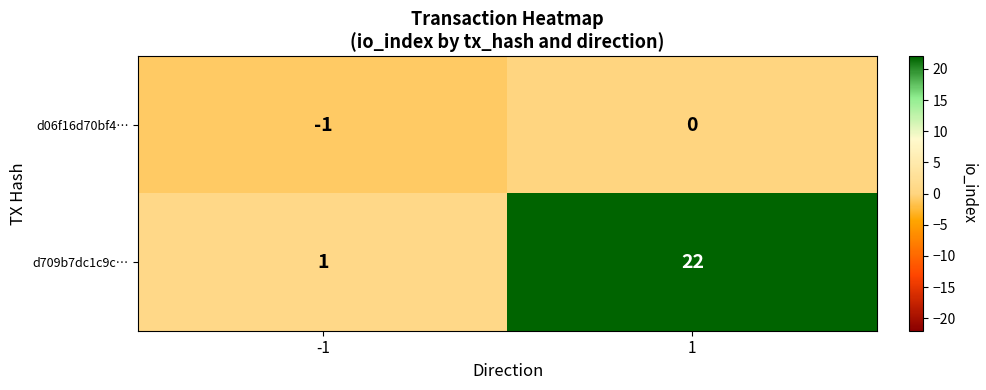

Reading left to right, what are all the values shown in this chart?

d06f16d70bf4…: -1=-1	1=0
d709b7dc1c9c…: -1=1	1=22